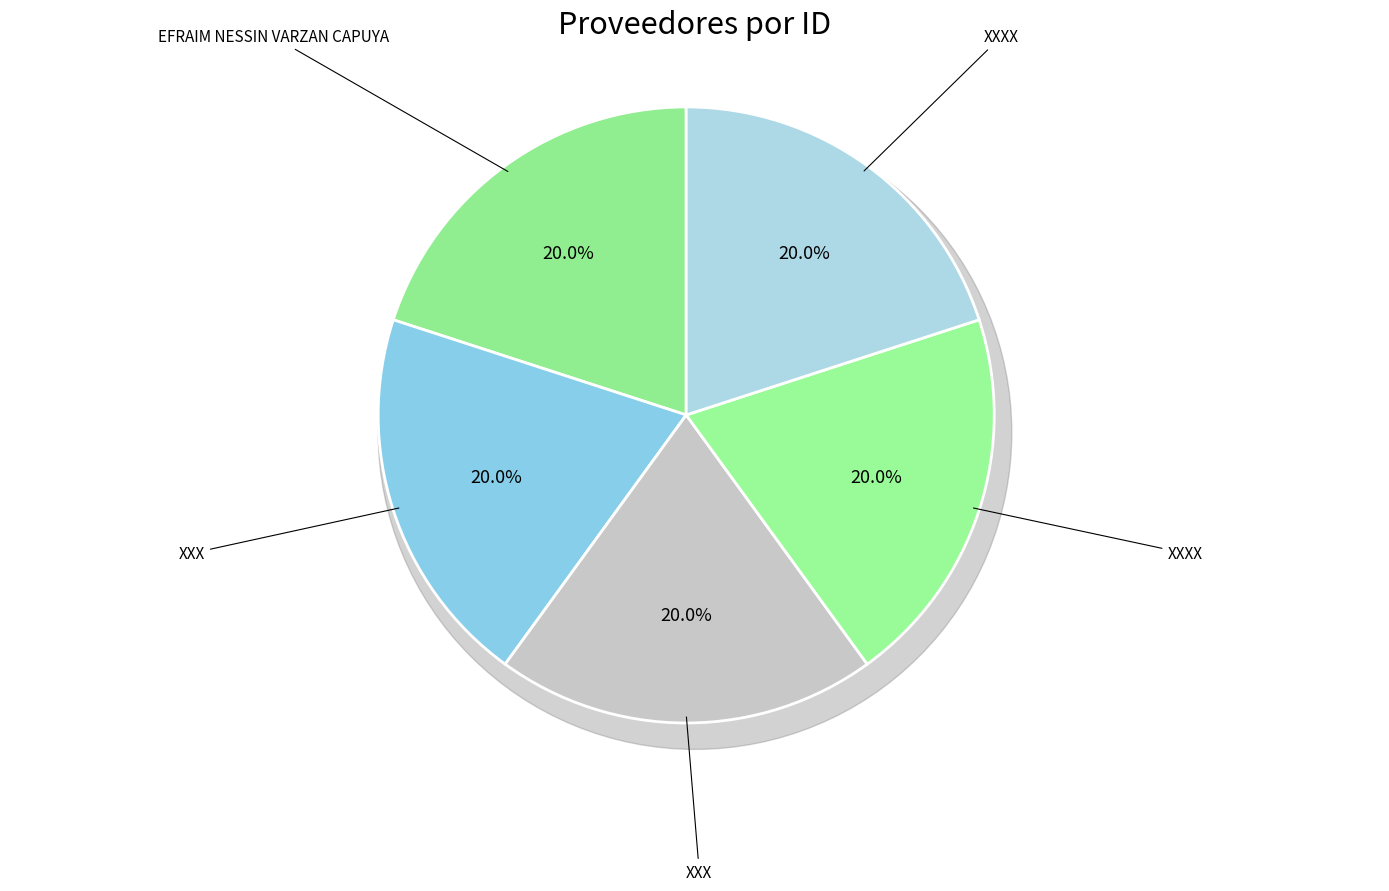

What is the ratio of the value at XXXX to the value at XXX?

1.0